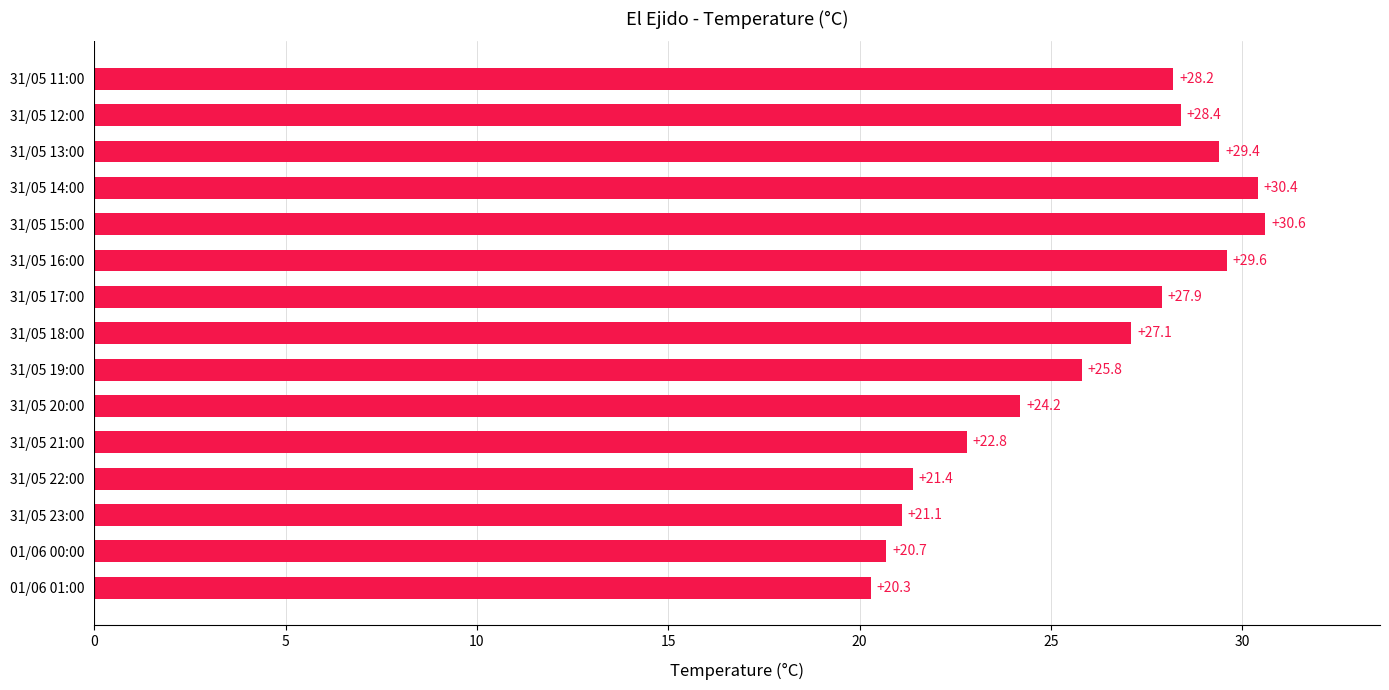

Reading bottom to top, transcribe all the data shown in this chart.

20.3	20.7	21.1	21.4	22.8	24.2	25.8	27.1	27.9	29.6	30.6	30.4	29.4	28.4	28.2